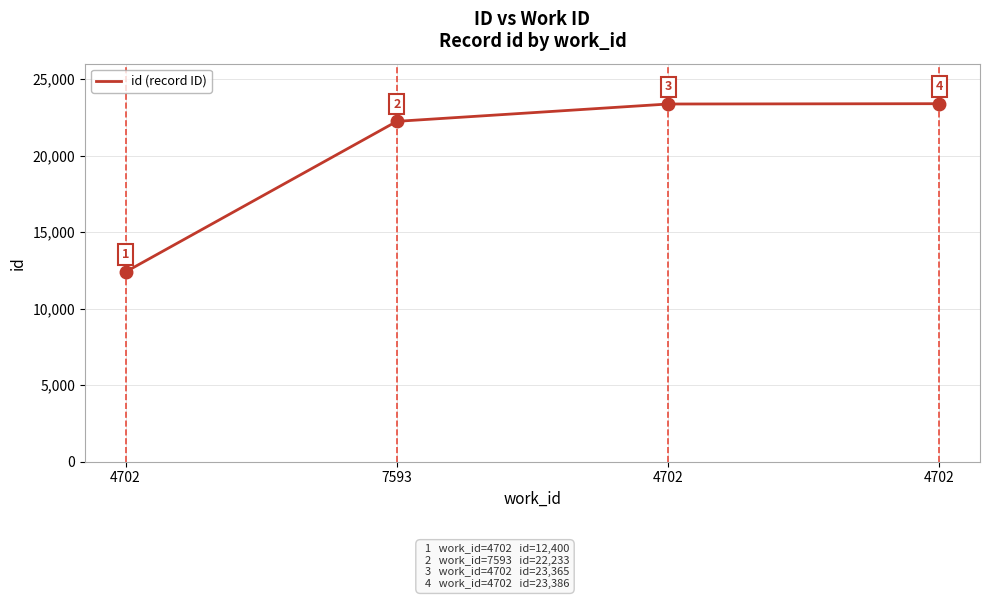

What is the label of the 3rd point from the left?

4702